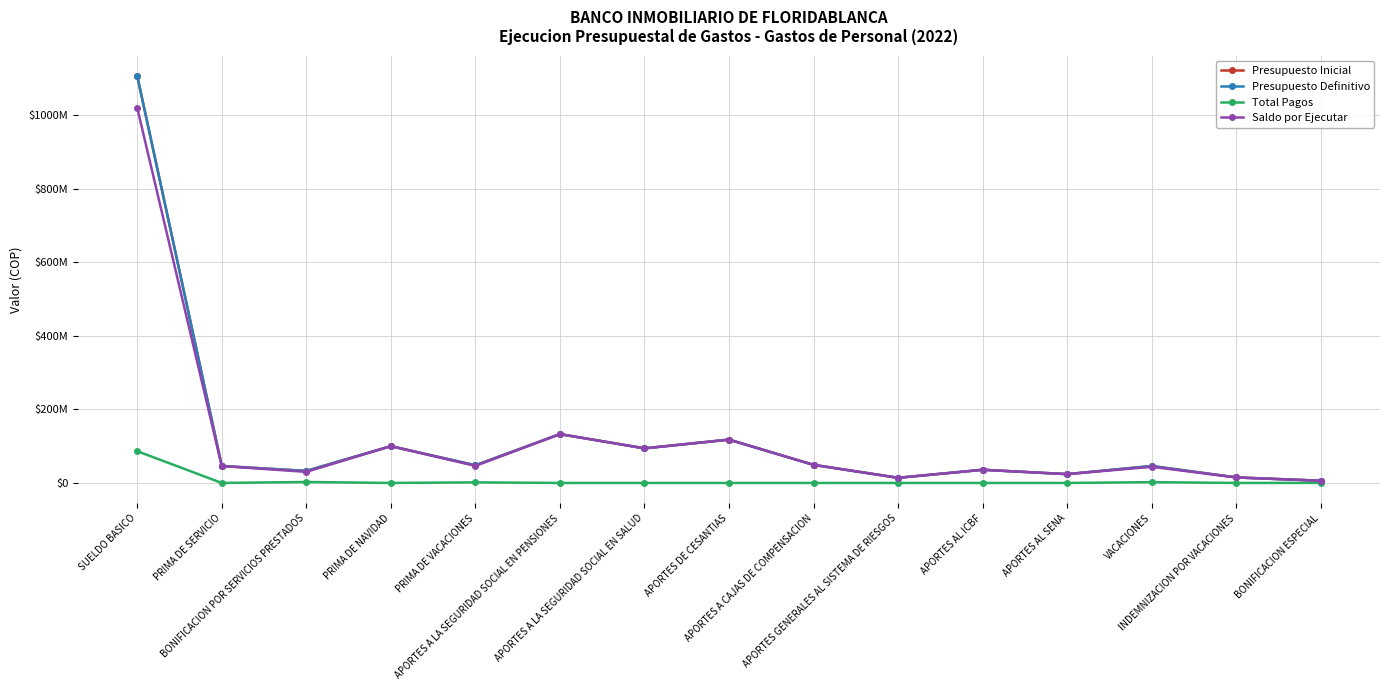

Is the value of Presupuesto Definitivo at BONIFICACION ESPECIAL greater than the value of Total Pagos at PRIMA DE SERVICIO?

Yes